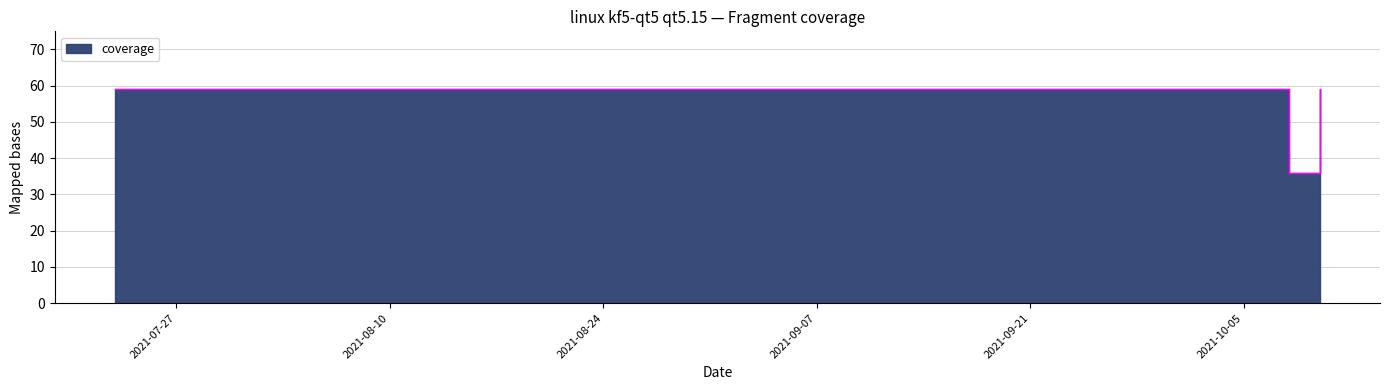

Reading left to right, list all the values displayed in this chart.

2021-07-23=59	2021-08-03=59	2021-08-05=59	2021-08-08=59	2021-08-14=59	2021-08-15=59	2021-08-18=59	2021-08-20=59	2021-08-27=59	2021-09-06=59	2021-09-08=59	2021-09-10=59	2021-09-13=59	2021-09-20=59	2021-09-21=59	2021-10-08=36	2021-10-10=59